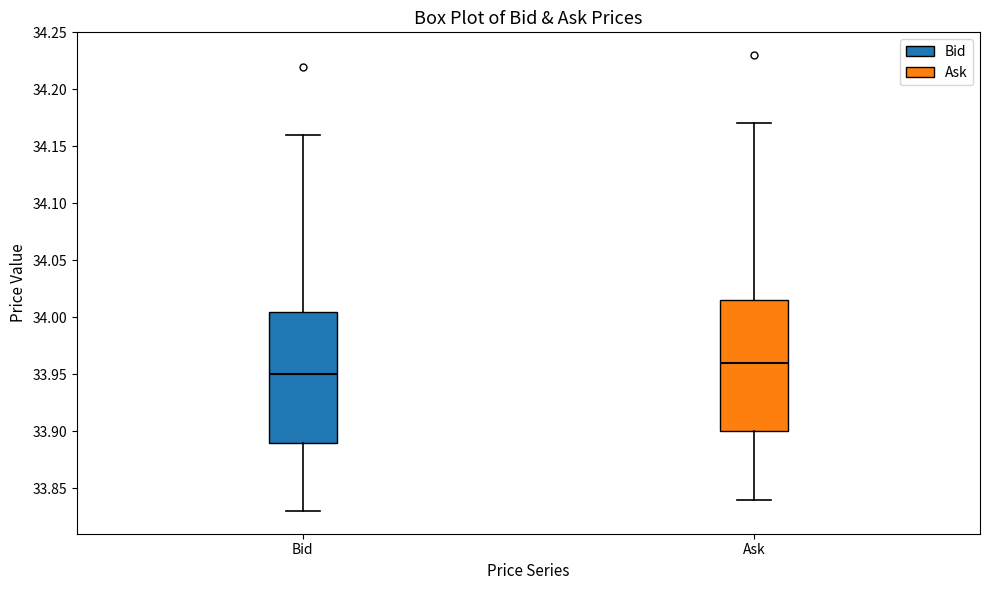

Reading left to right, read every box against the y-axis: the position of its median line, the range the box covers, and the ends of its whiskers. The values are not printed on the chart, so give them approximately, as read against the axis.

Bid: median 33.950, box 33.890 to 34.005, whiskers 33.830 to 34.160
Ask: median 33.960, box 33.900 to 34.015, whiskers 33.840 to 34.170